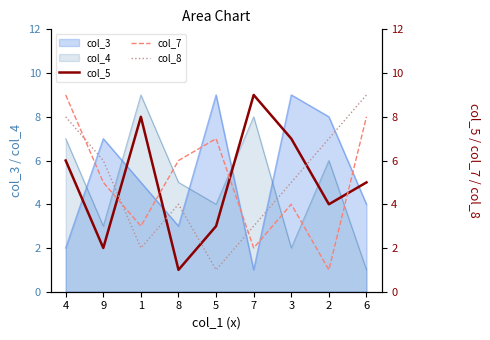

The value of col_5 at 8 is 0. True or false?

False